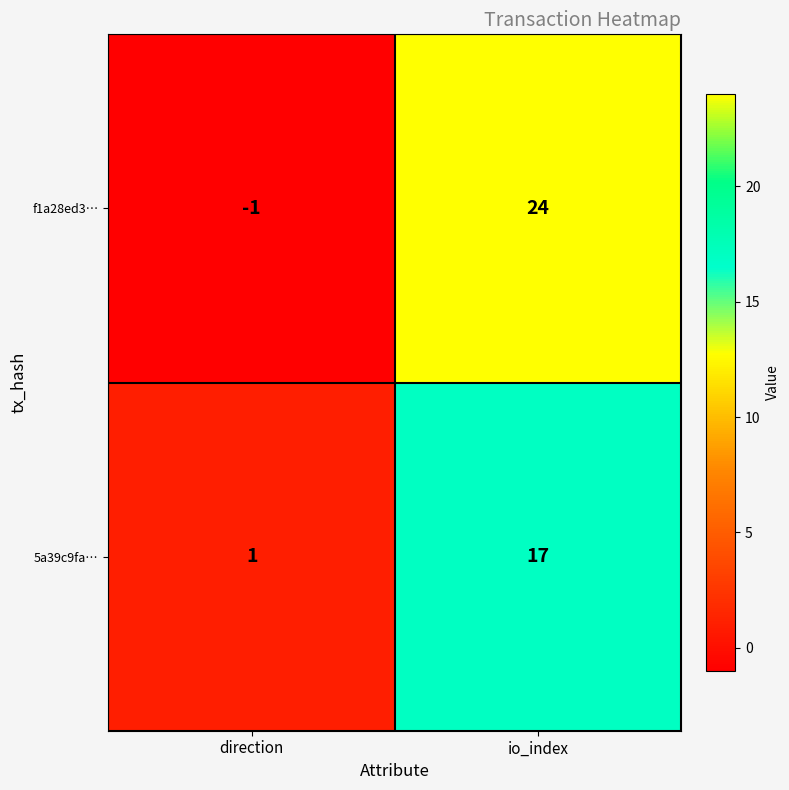

What is the greatest value displayed?

24